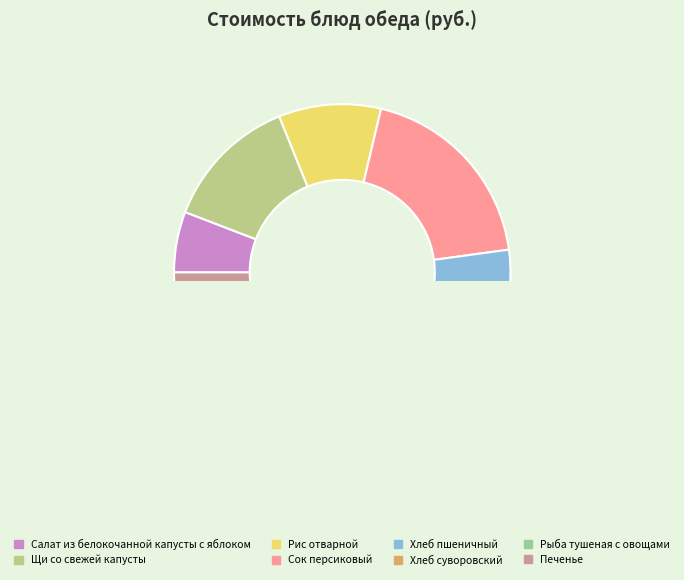

What percentage is the Рис отварной slice, to the nearest percent?

10%